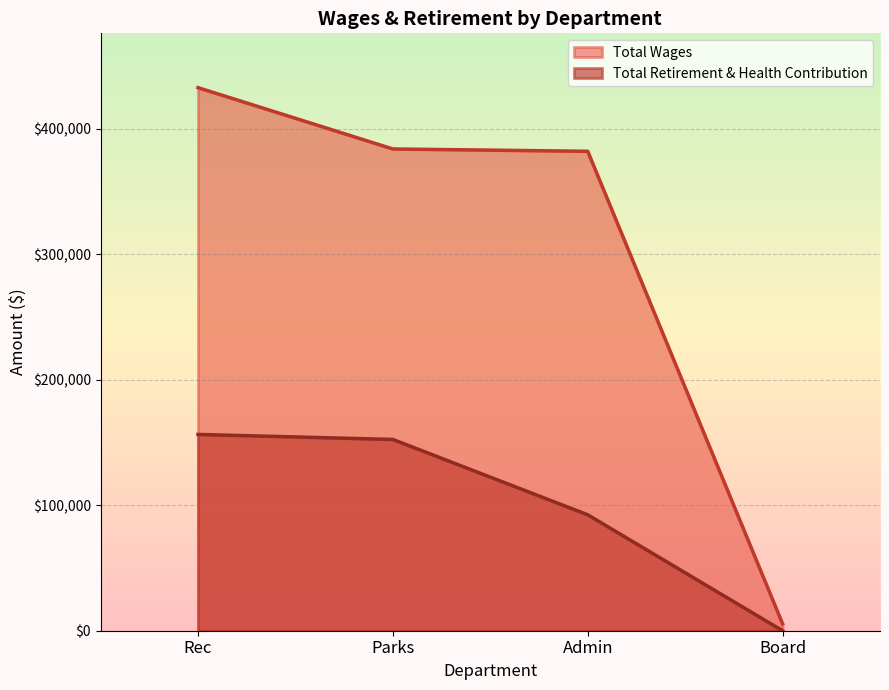

List the labels in order of Total Wages value, smallest first.

Board, Admin, Parks, Rec